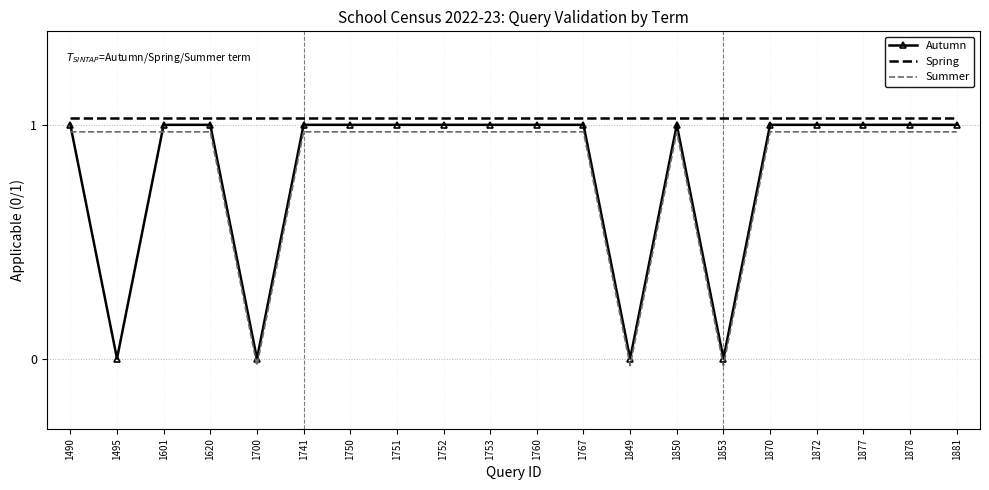

True or false: Spring and Summer cross at least once.

False